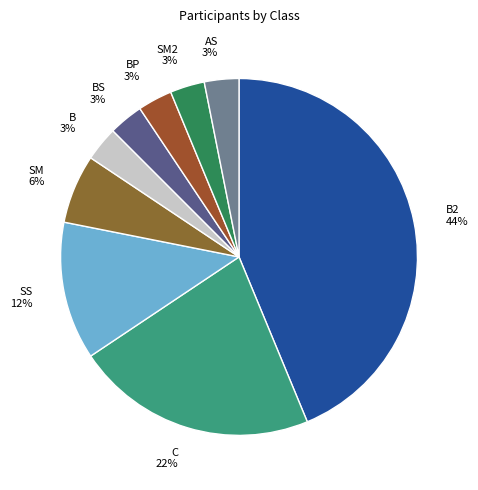

What is the ratio of the value at SM2 to the value at C?

0.1